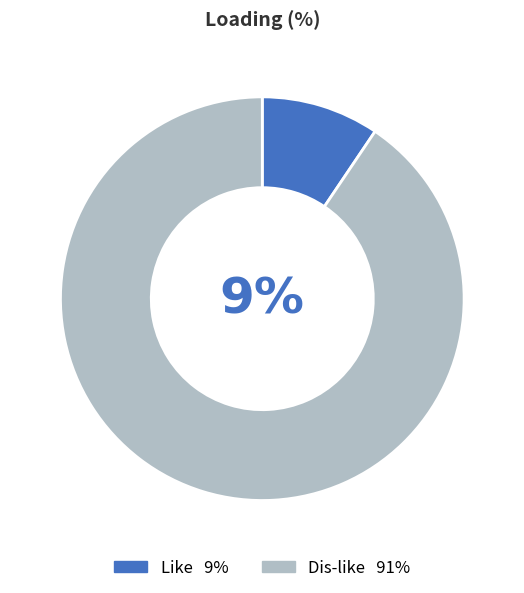

Is it true that MK_GR_CO_00002 is 23% of the pie?

False